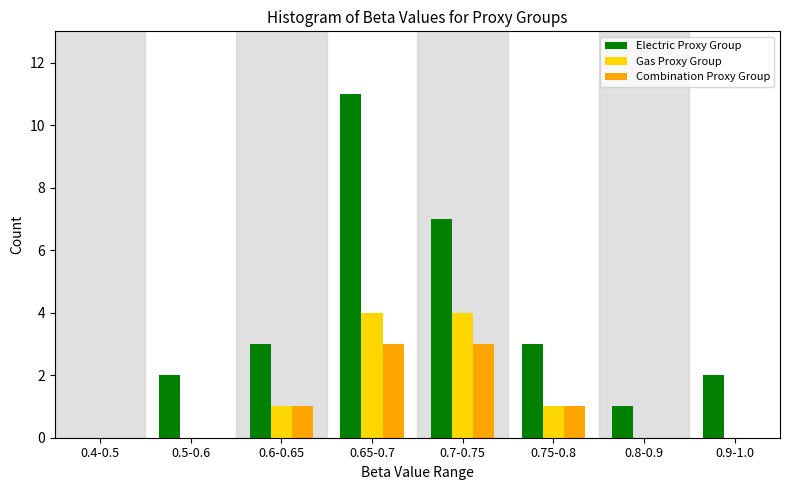

Reading left to right, what are all the values shown in this chart?

Electric Proxy Group: 0.4-0.5=0	0.5-0.6=2	0.6-0.65=3	0.65-0.7=11	0.7-0.75=7	0.75-0.8=3	0.8-0.9=1	0.9-1.0=2
Gas Proxy Group: 0.4-0.5=0	0.5-0.6=0	0.6-0.65=1	0.65-0.7=4	0.7-0.75=4	0.75-0.8=1	0.8-0.9=0	0.9-1.0=0
Combination Proxy Group: 0.4-0.5=0	0.5-0.6=0	0.6-0.65=1	0.65-0.7=3	0.7-0.75=3	0.75-0.8=1	0.8-0.9=0	0.9-1.0=0